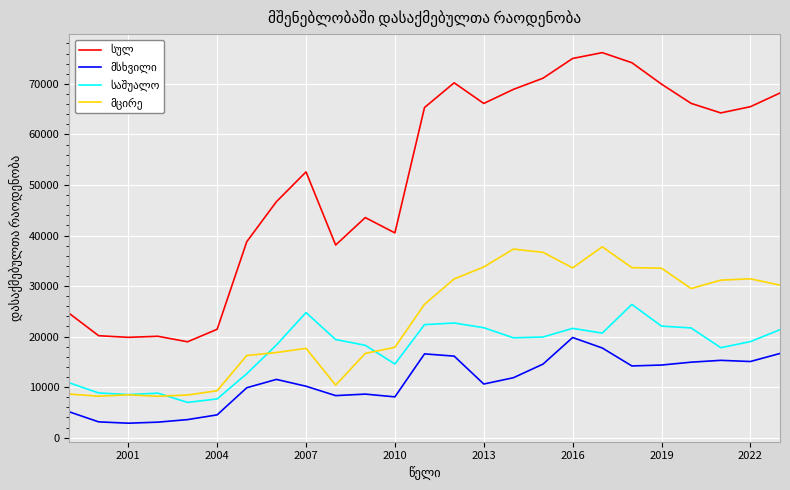

What is the greatest value displayed?

76187